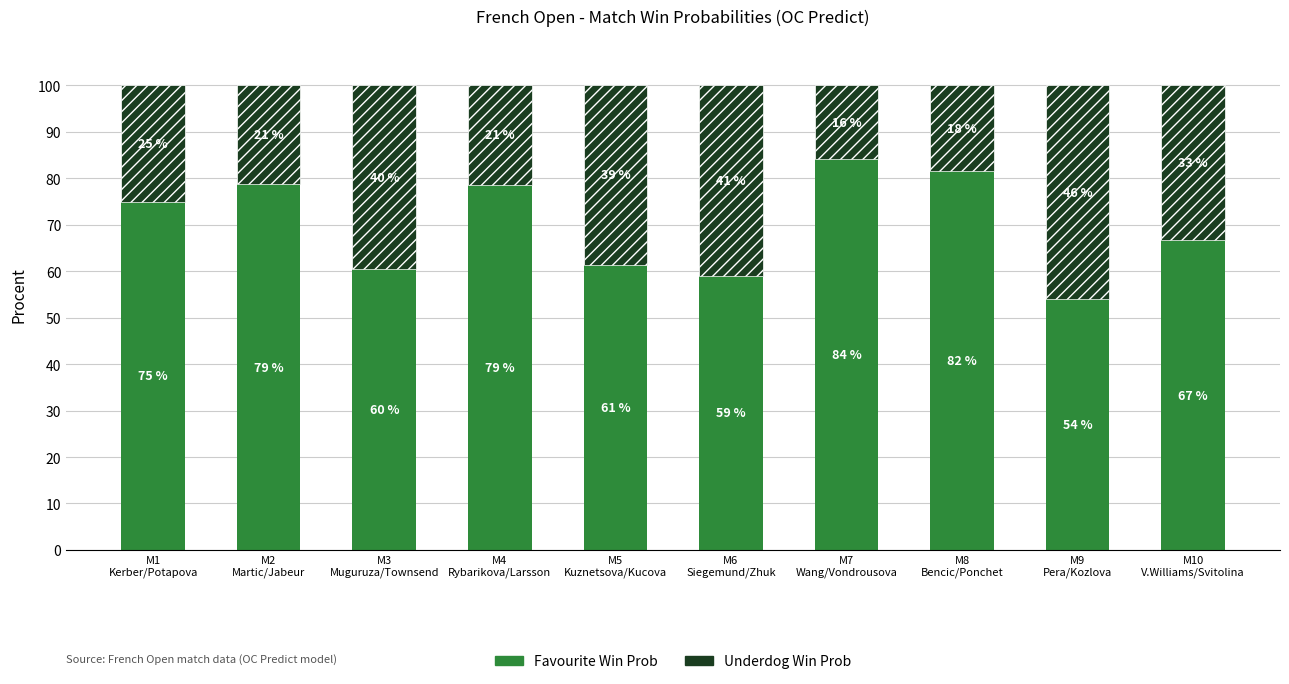

Rank the series by their average value, from highest to lowest.

Favourite Win Prob, Underdog Win Prob